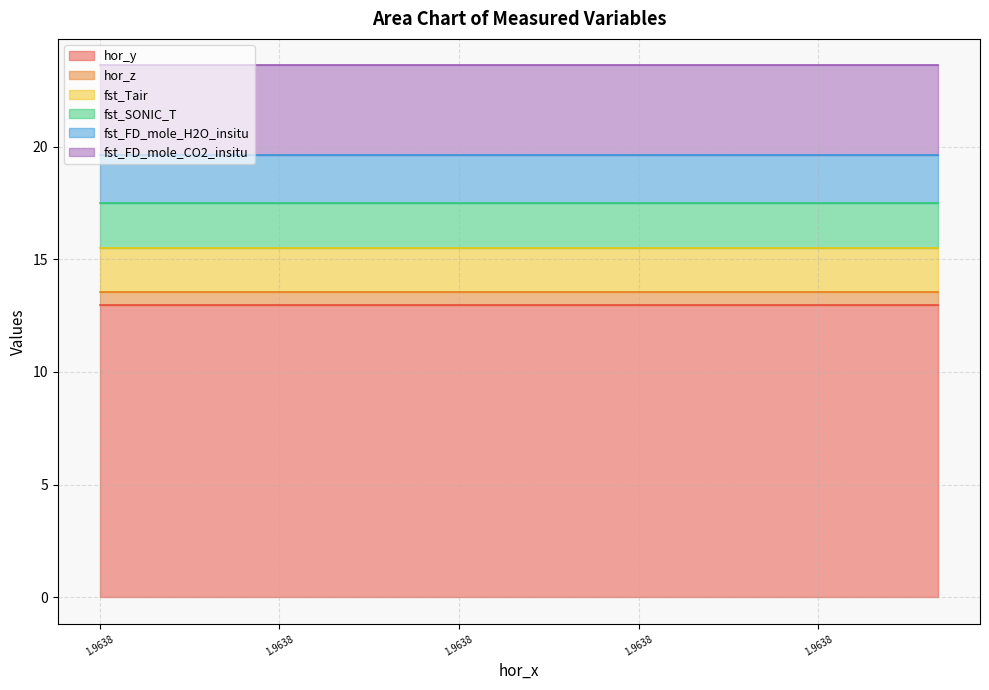

Which series has the widest spread of values?

hor_y